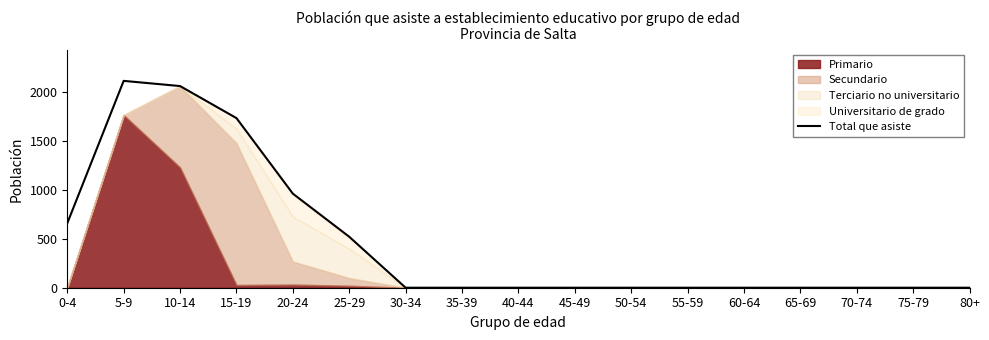

List the labels in order of value, largest first.

5-9, 10-14, 15-19, 20-24, 0-4, 25-29, 30-34, 35-39, 40-44, 45-49, 50-54, 55-59, 60-64, 65-69, 70-74, 75-79, 80+